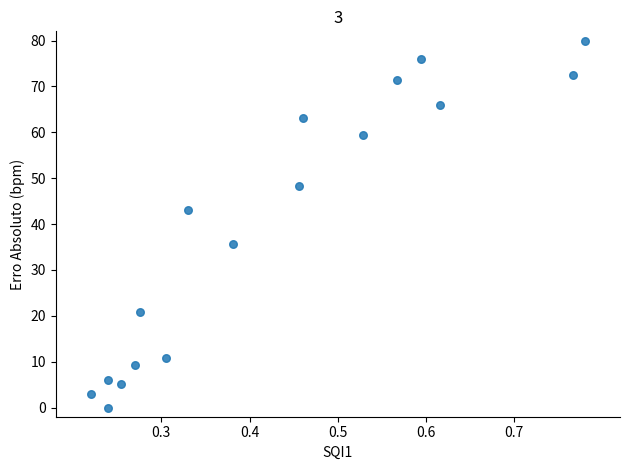

What Y value in the scatter plot is closest to 40?

43.1